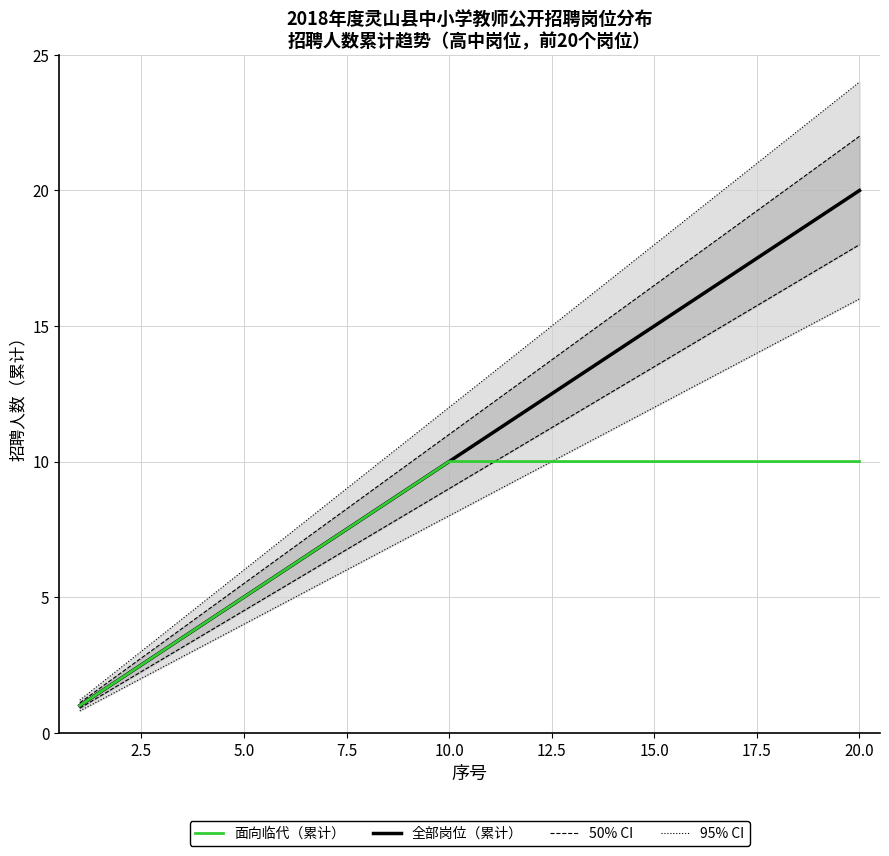

How many values in the 50% CI series exceed 9?

10